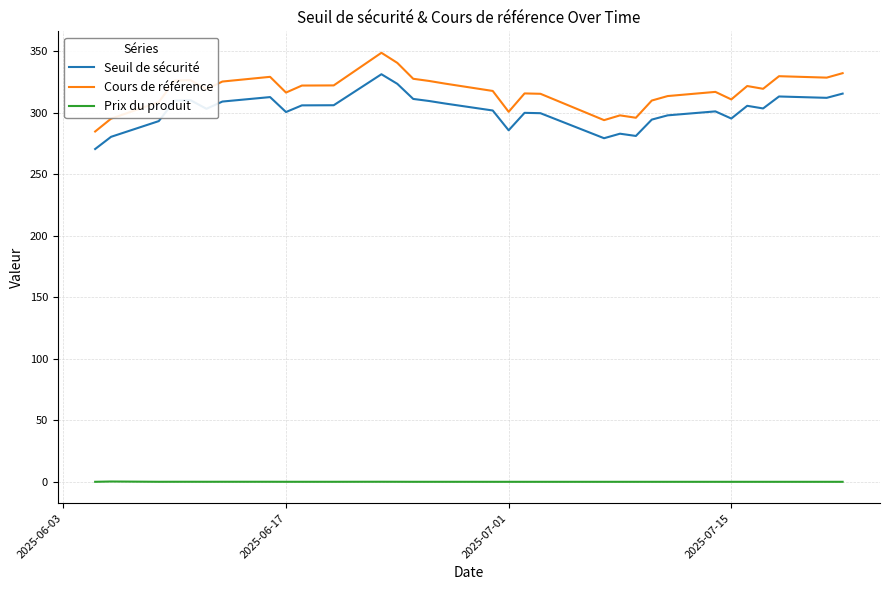

What is the maximum value for Cours de référence?

348.7